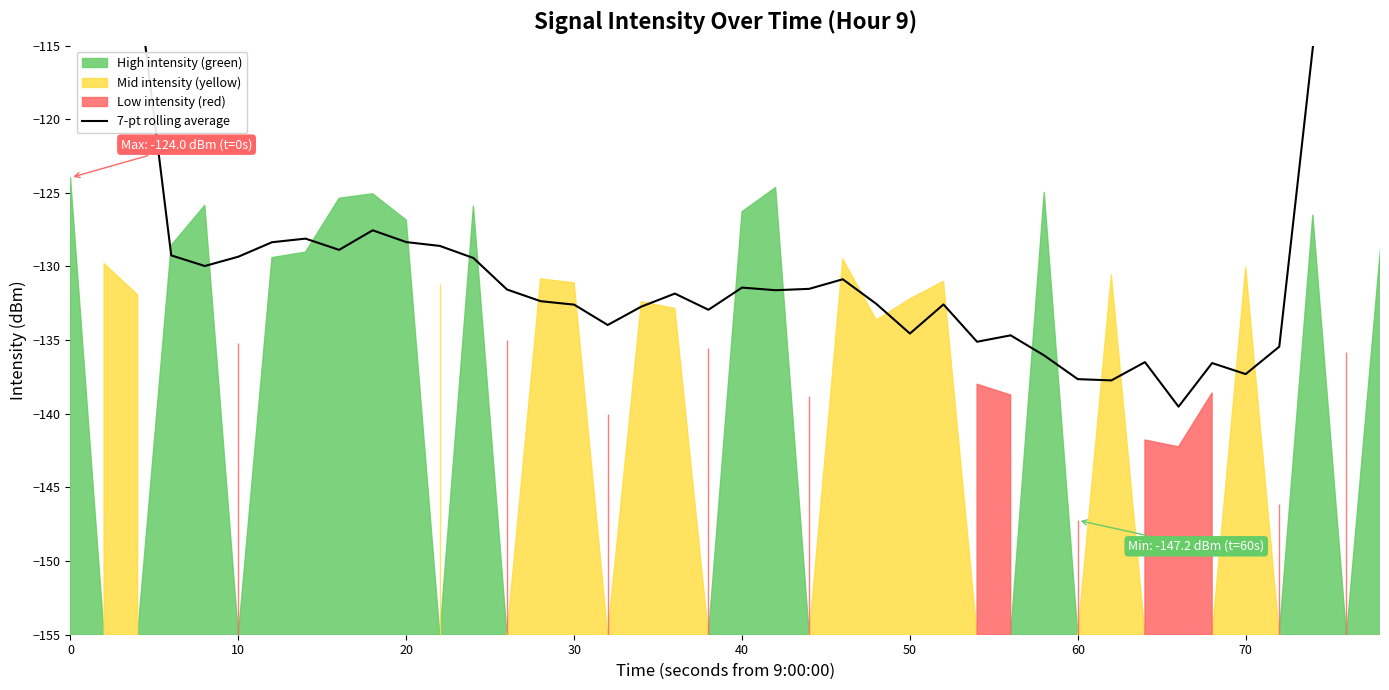

What is the sum of the values at 33 and 35?

-276.8